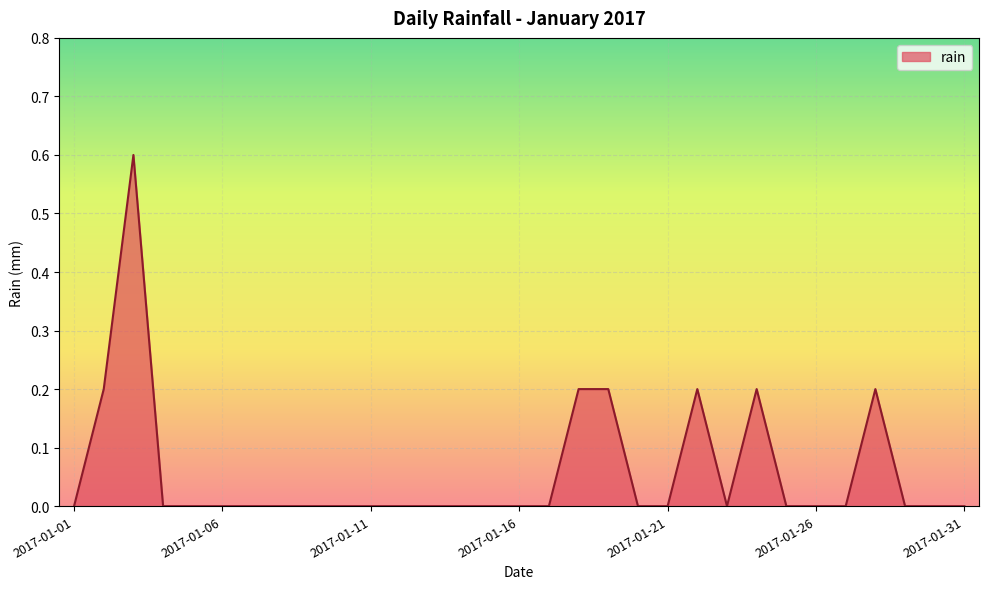

What is the difference between the maximum and minimum values?

0.6